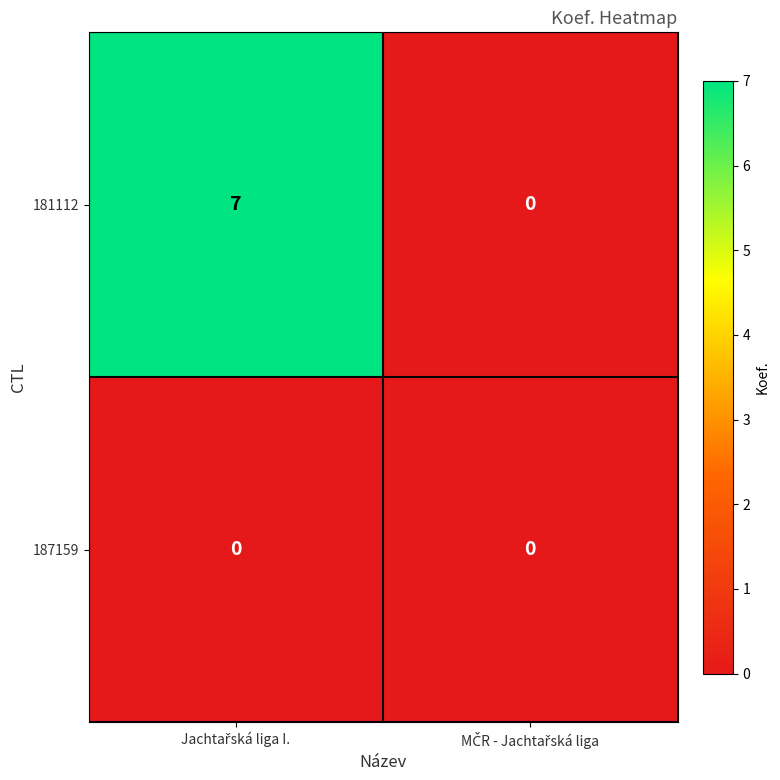

Which series has the largest total across all categories?

181112